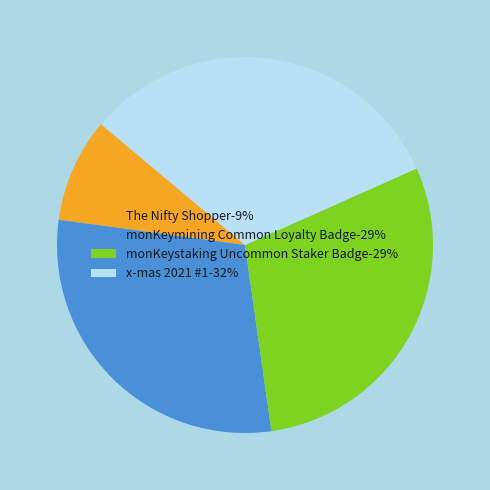

Do monKeymining Common Loyalty Badge-29% and The Nifty Shopper-9% together represent more than half of the pie?

No